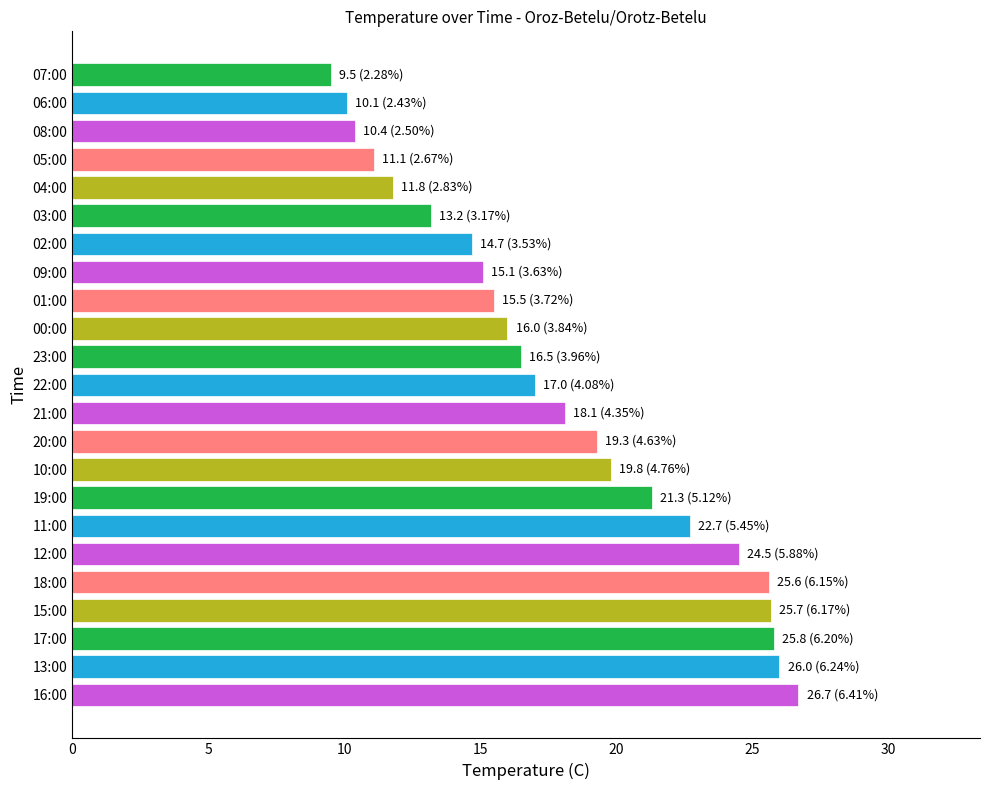

At which label is the value closest to 18?

21:00